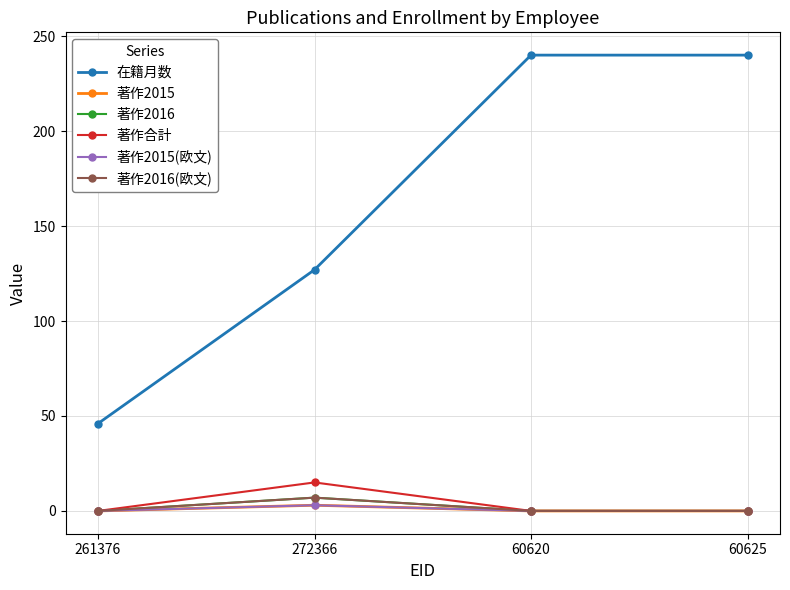

True or false: 著作2016 and 著作2016(欧文) intersect in this chart.

False